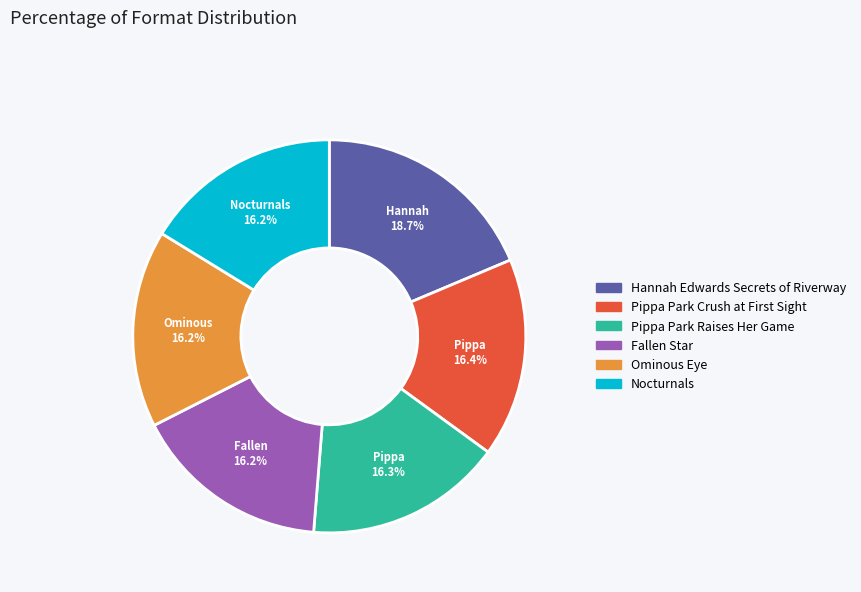

Combined, do Pippa Park Raises Her Game and Fallen Star account for over 50%?

No